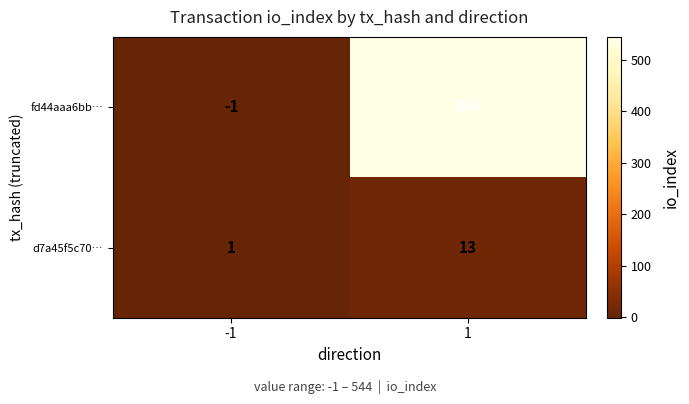

Which category has the highest value across all series?

1